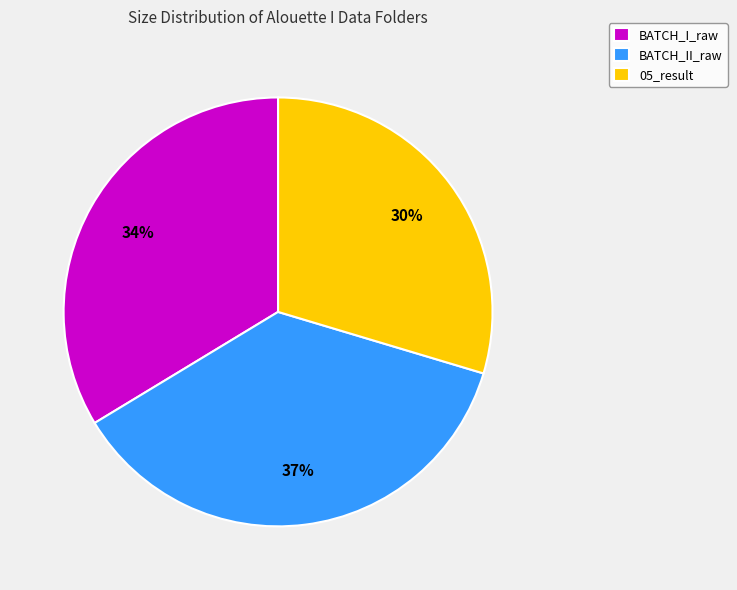

Count the number of slices in the pie.

3